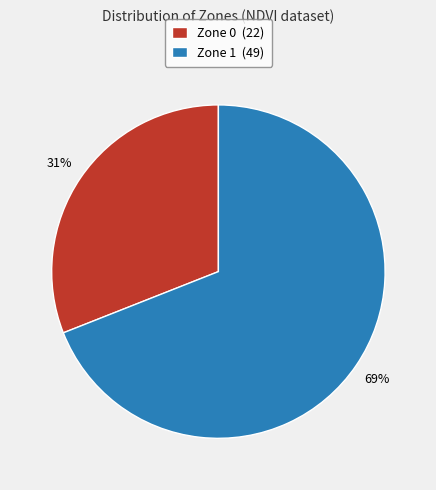

Which category accounts for the majority?

Zone 1